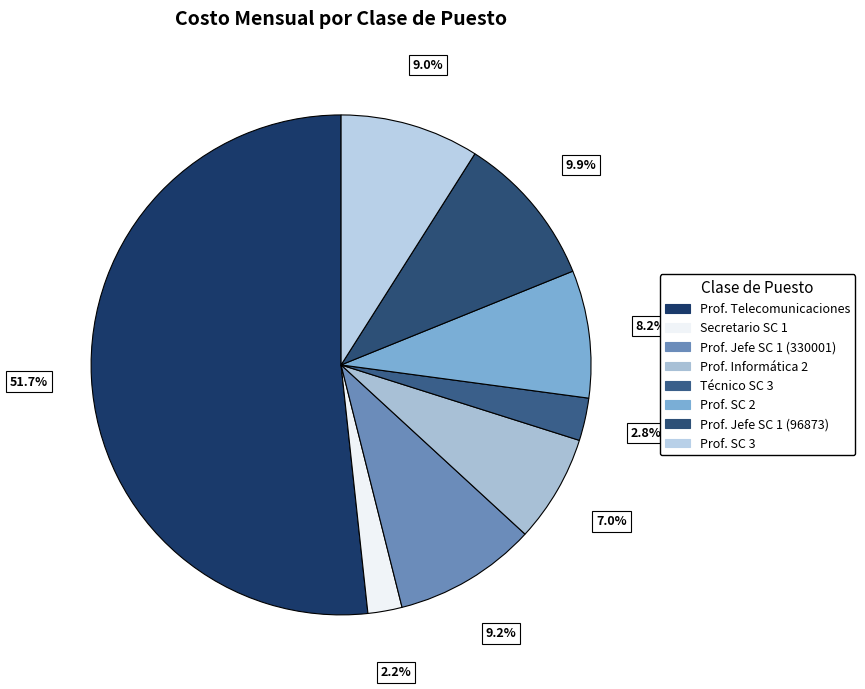

Count the number of slices in the pie.

8